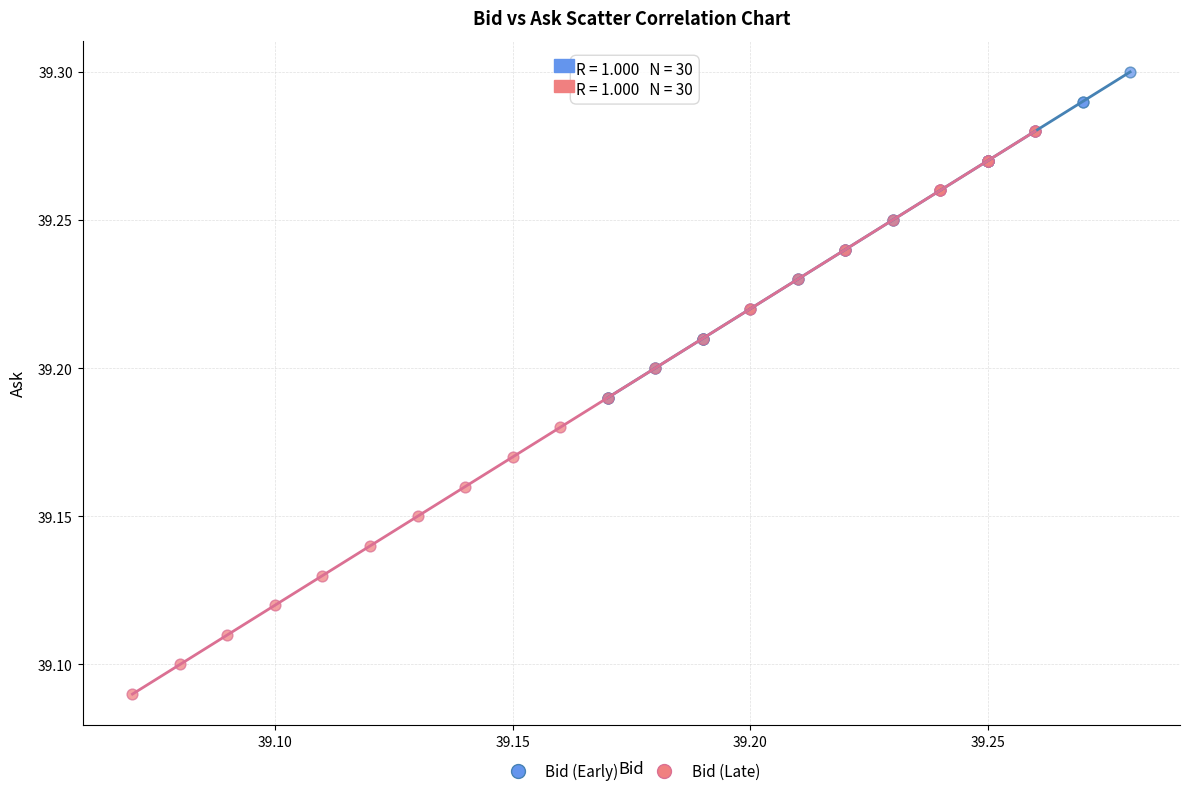

Which series reaches the maximum Y coordinate?

Bid (Early)